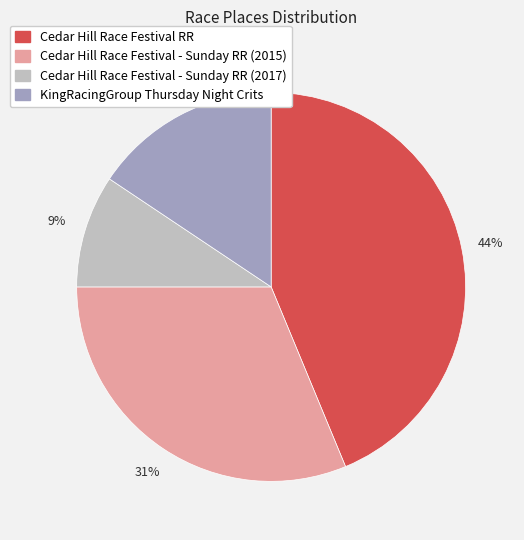

What is the largest slice in the pie chart?

Cedar Hill Race Festival RR